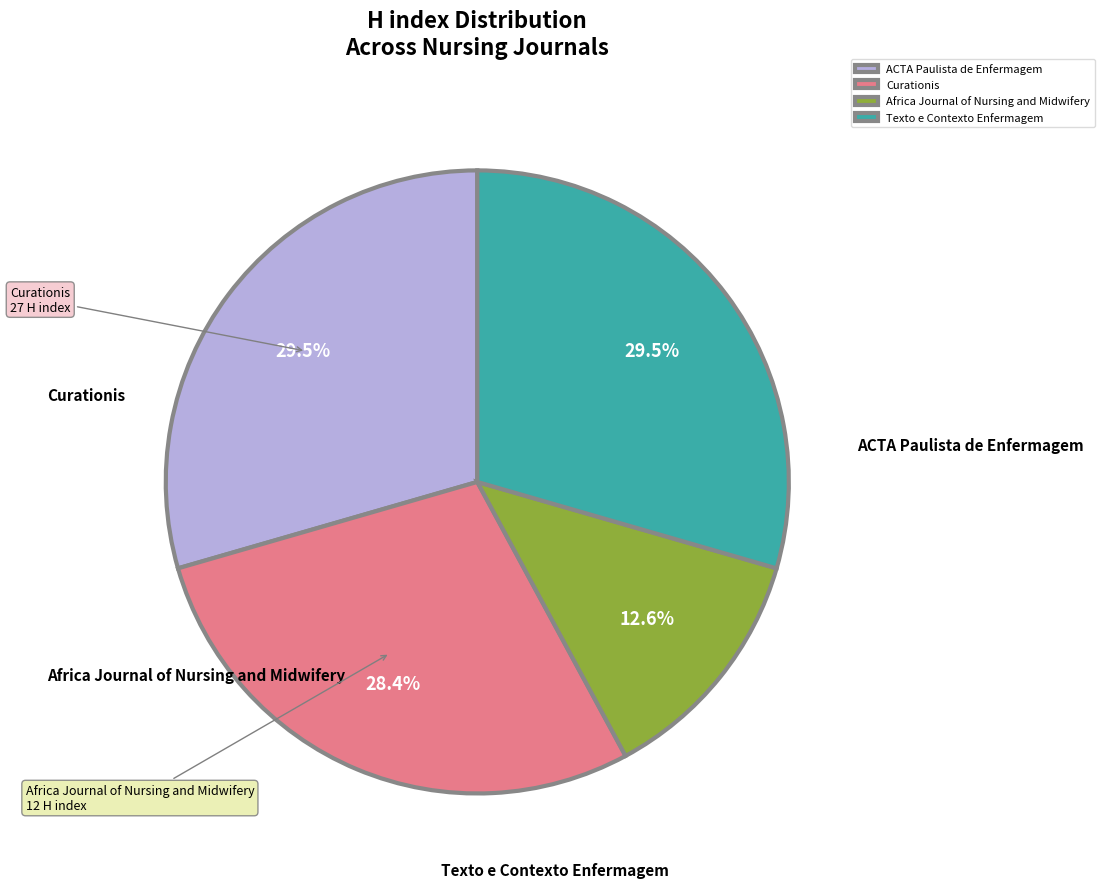

What is the smallest slice in the pie chart?

Africa Journal of Nursing and Midwifery